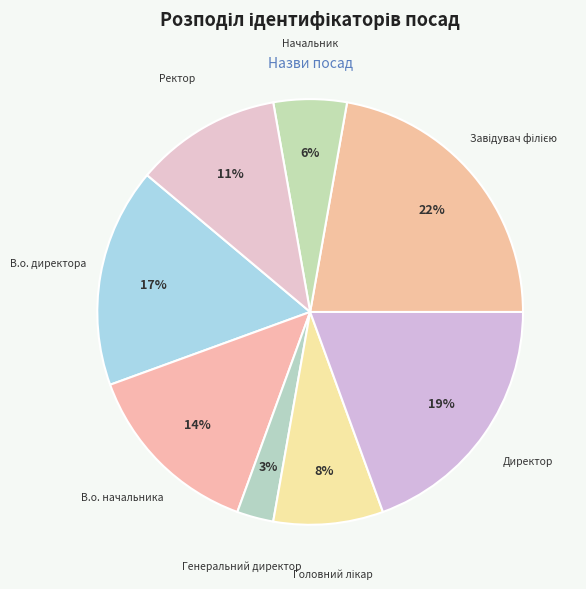

Combined, do Директор and Начальник account for over 50%?

No